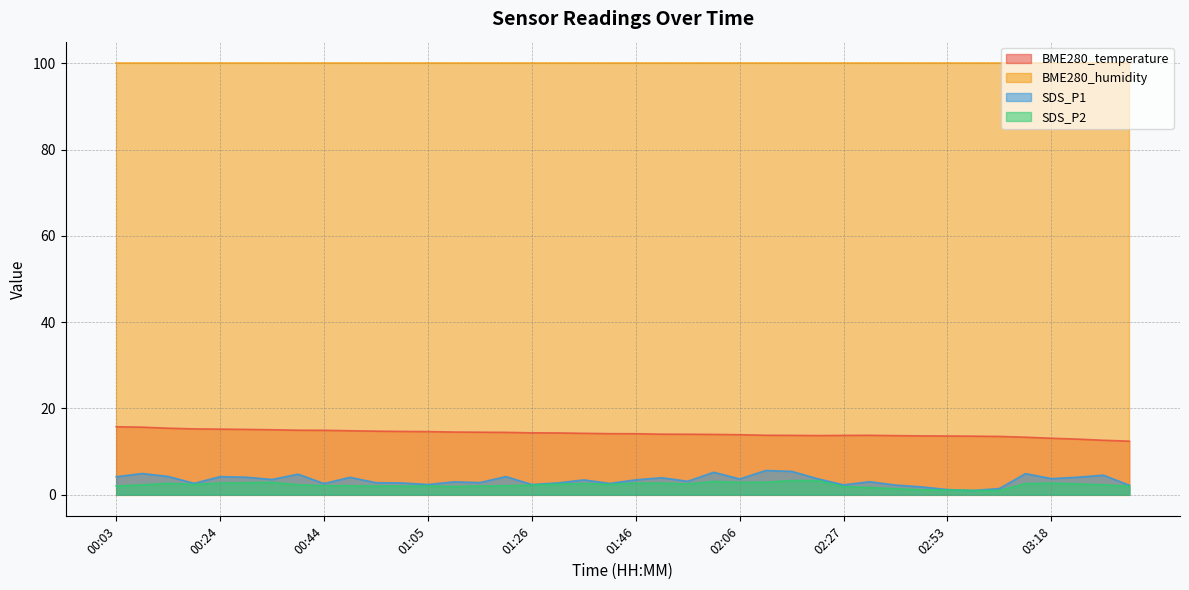

At which category does SDS_P2 reach its first local valley?

00:19